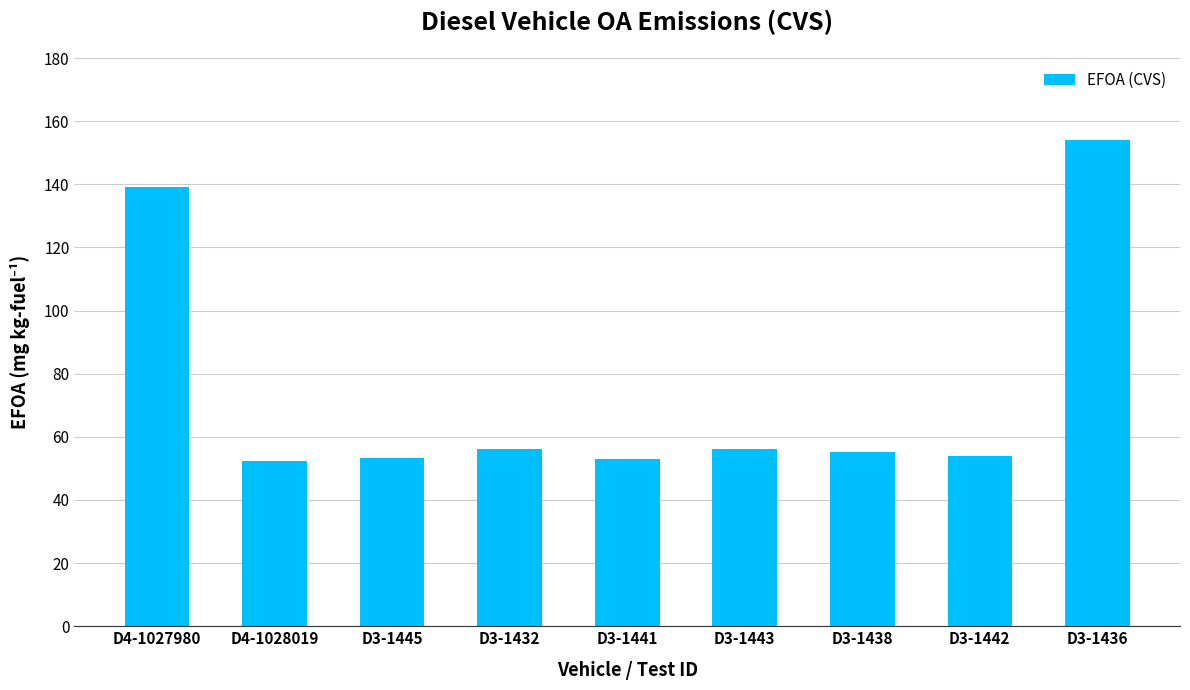

At which label is the value closest to 103?

D4-1027980